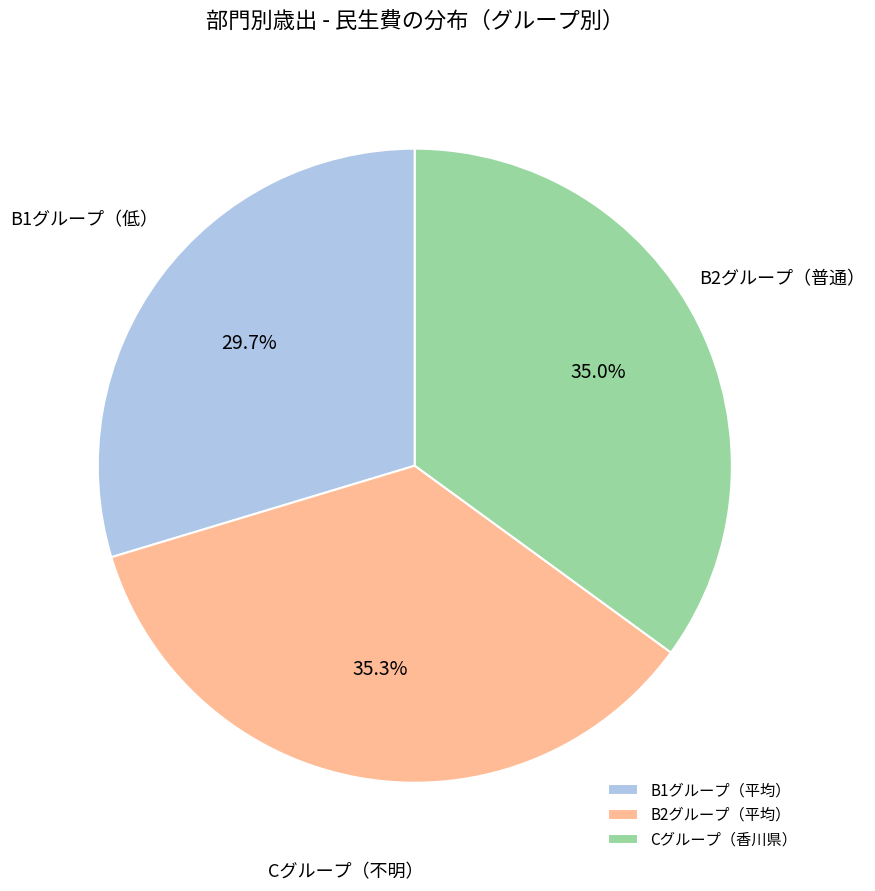

Does Cグループ（香川県） represent more than half of the total?

No